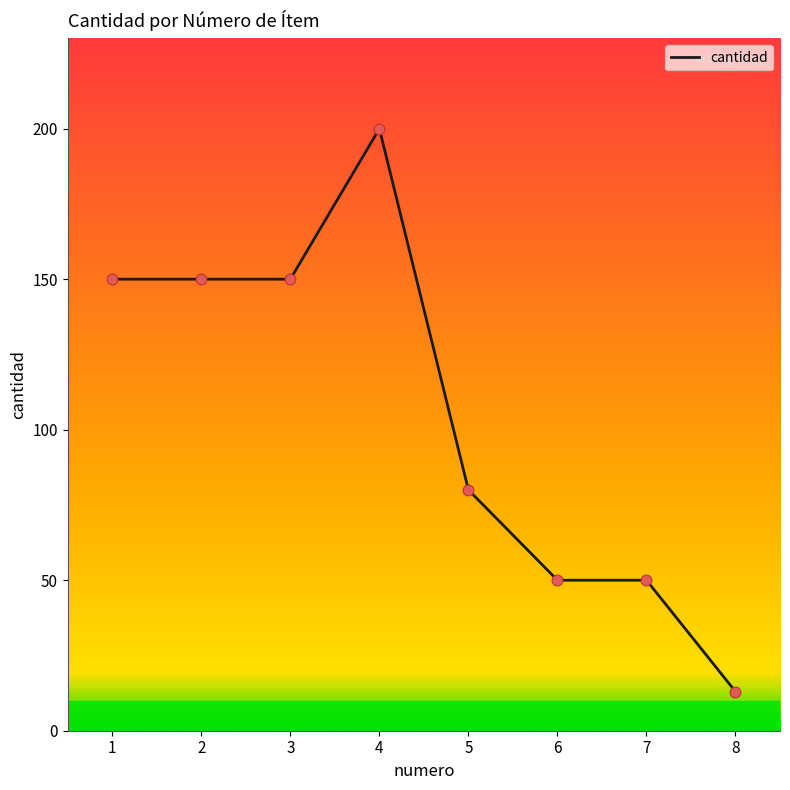

Approximately how many times larger is the value at 2 compared to 7?

3.0